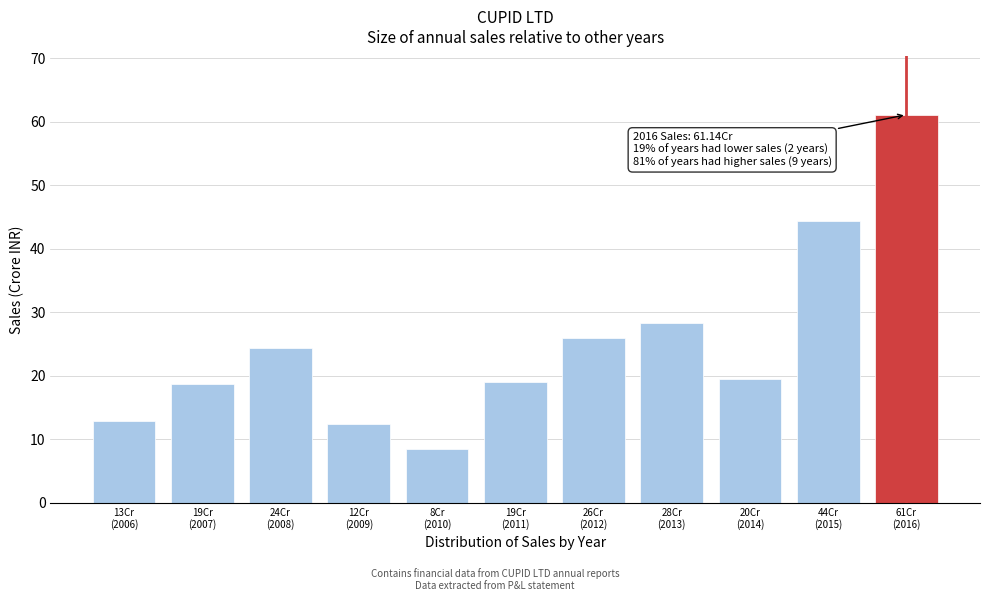

What is the value of the 7th bar from the left?

26.0